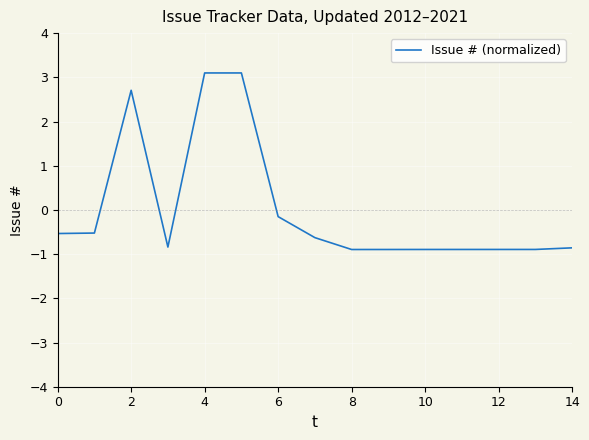

What is the smallest value displayed?

-0.9